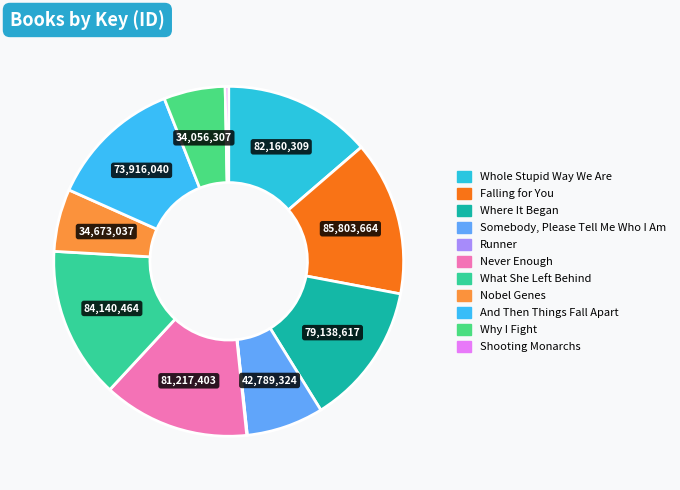

The Falling for You slice represents 14% of the pie. True or false?

True